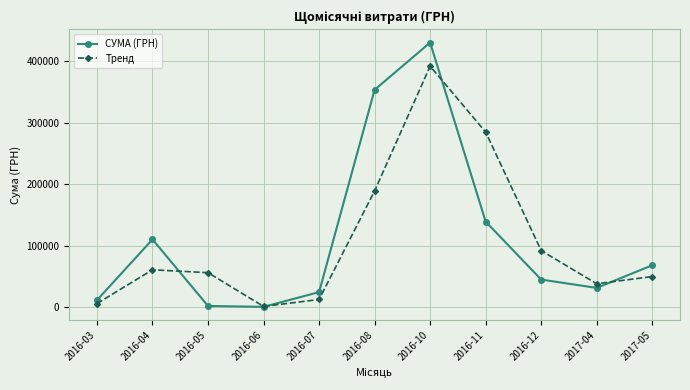

Is it true that Тренд equals 284661.1 at 2016-11?

True